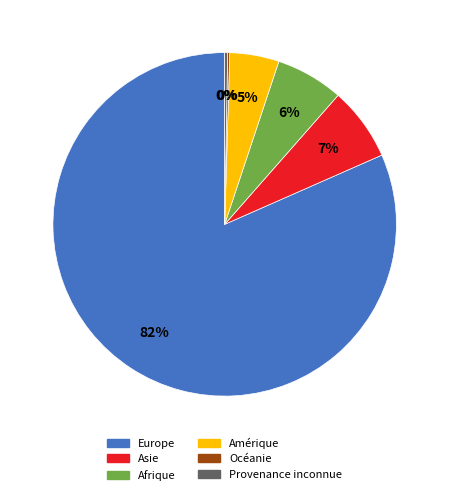

Which has a higher value, Europe or Amérique?

Europe